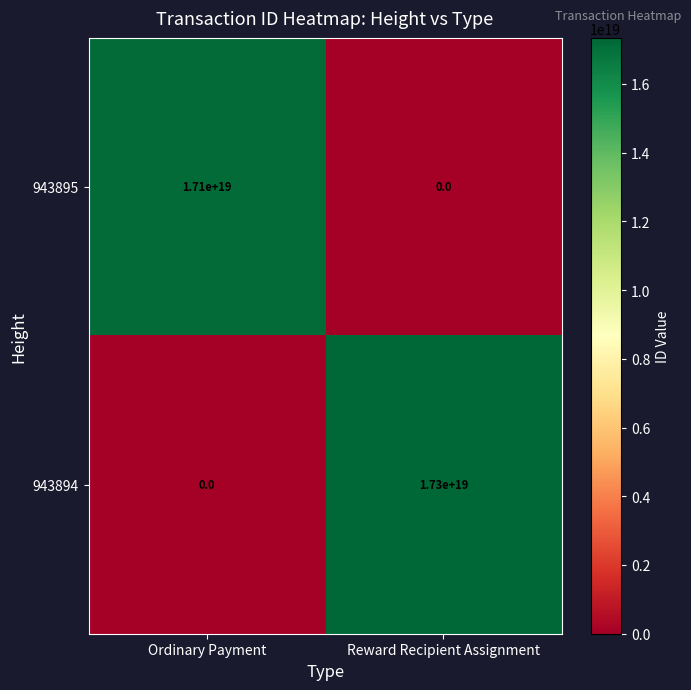

Which category has the highest value in the 943894 series?

Reward Recipient Assignment